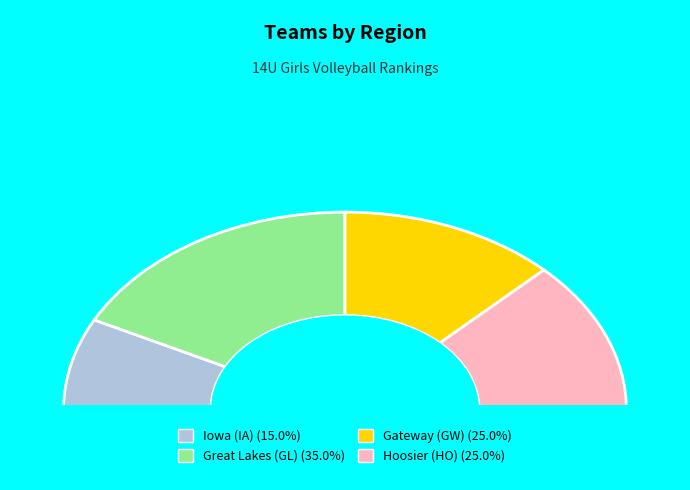

To the nearest percent, what portion does Hoosier (HO) represent?

25%